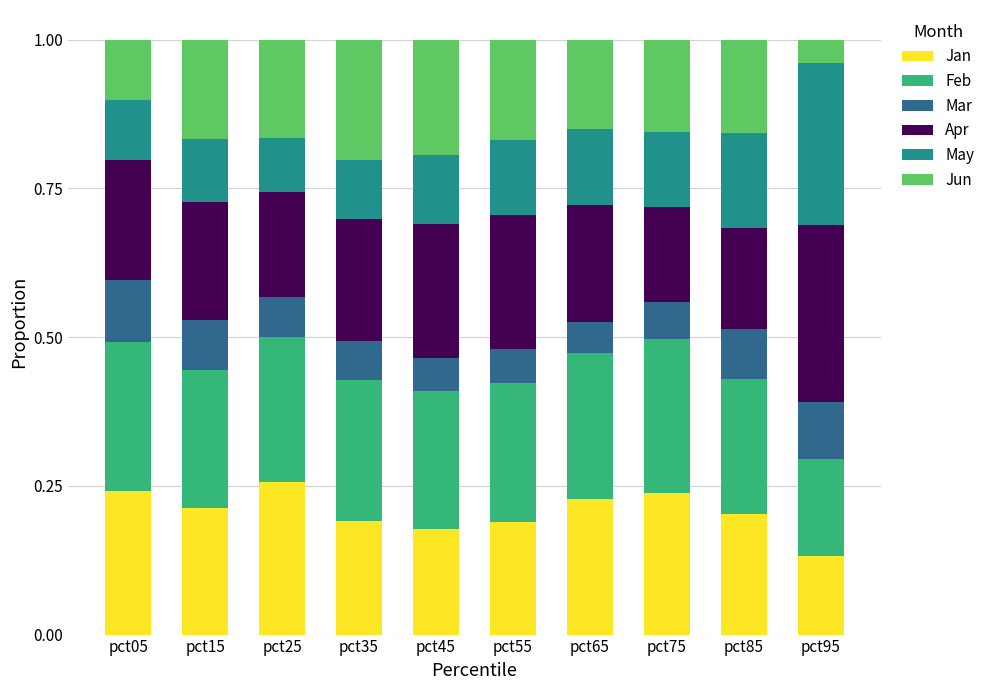

Which category has the lowest value in the Jan series?

pct95